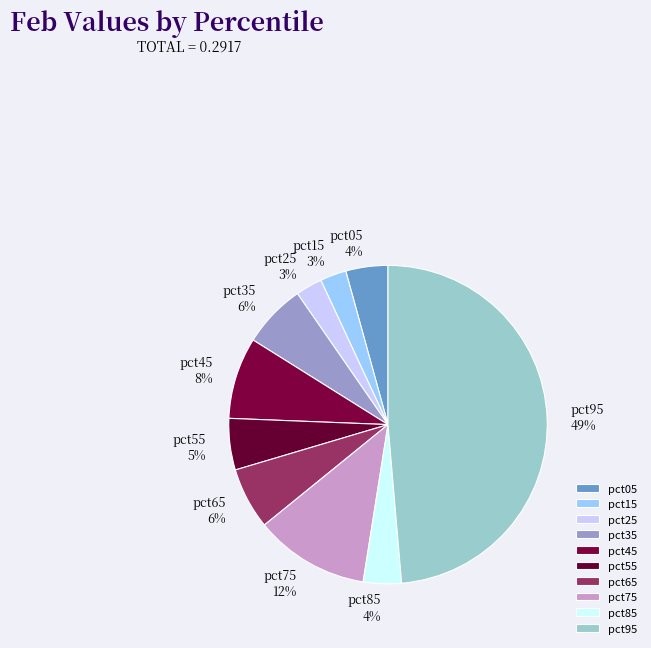

True or false: pct95 accounts for 49% of the total.

True